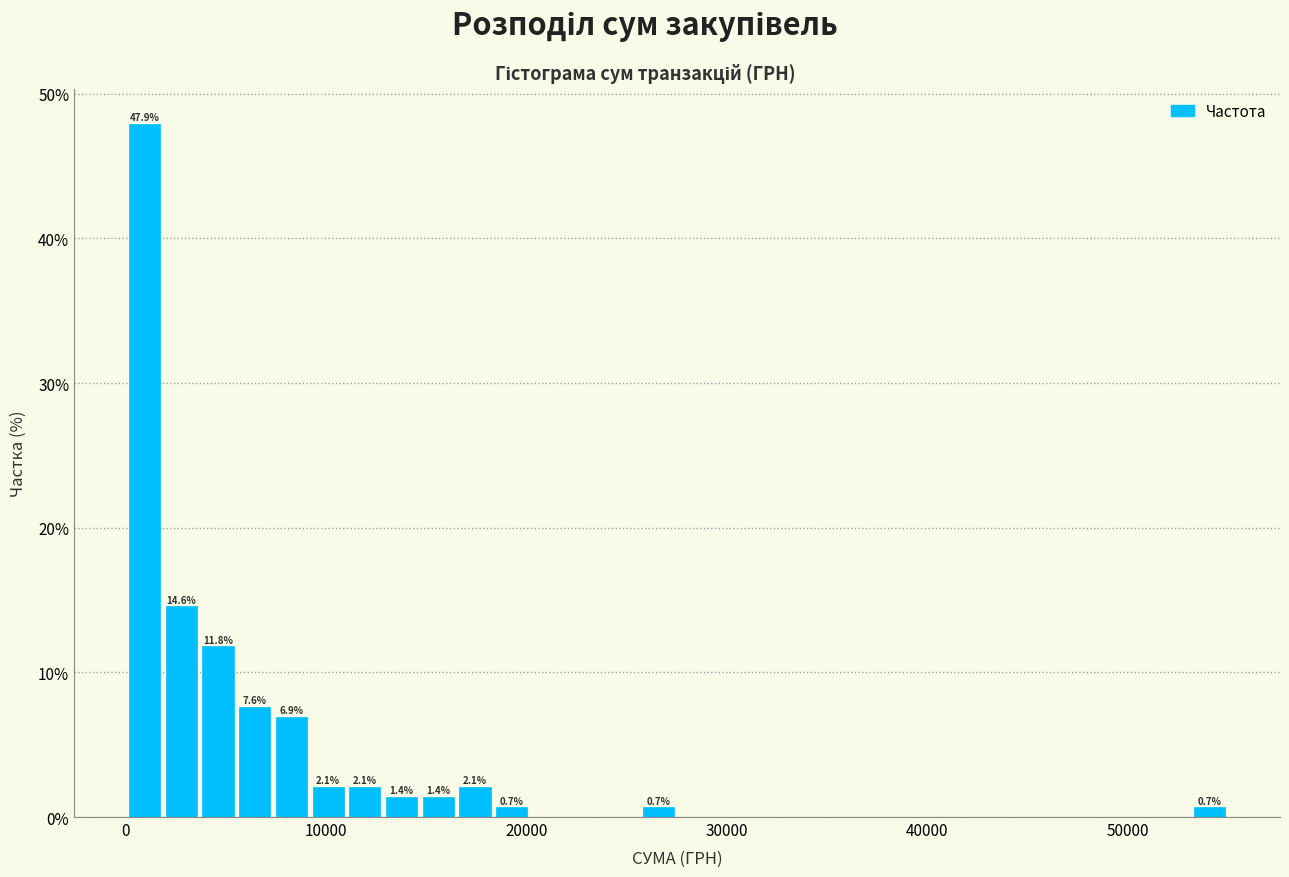

Read against the x-axis, roughly where is the centre of the tallest bar?

1000